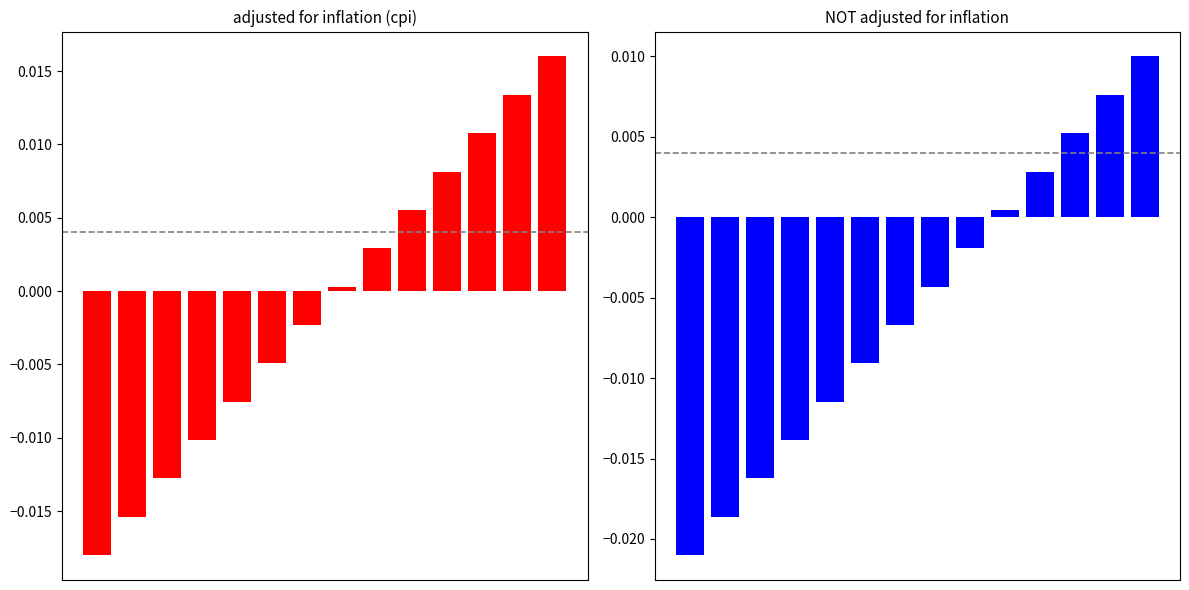

How many bars are there in each group?

2